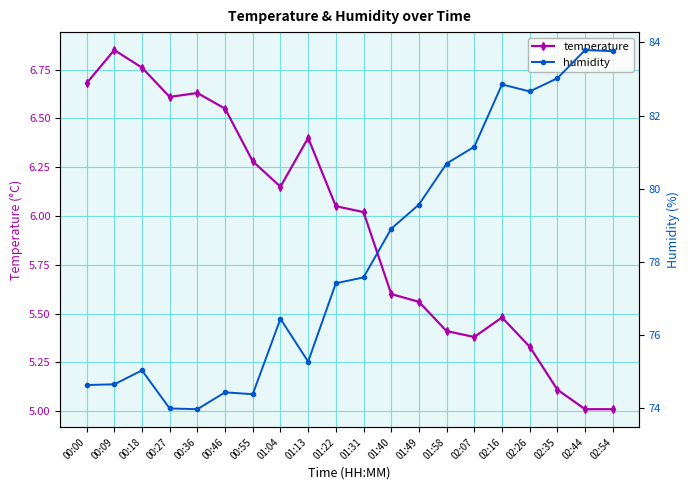

What is the difference between the temperature values at 00:18 and 00:46?

0.2